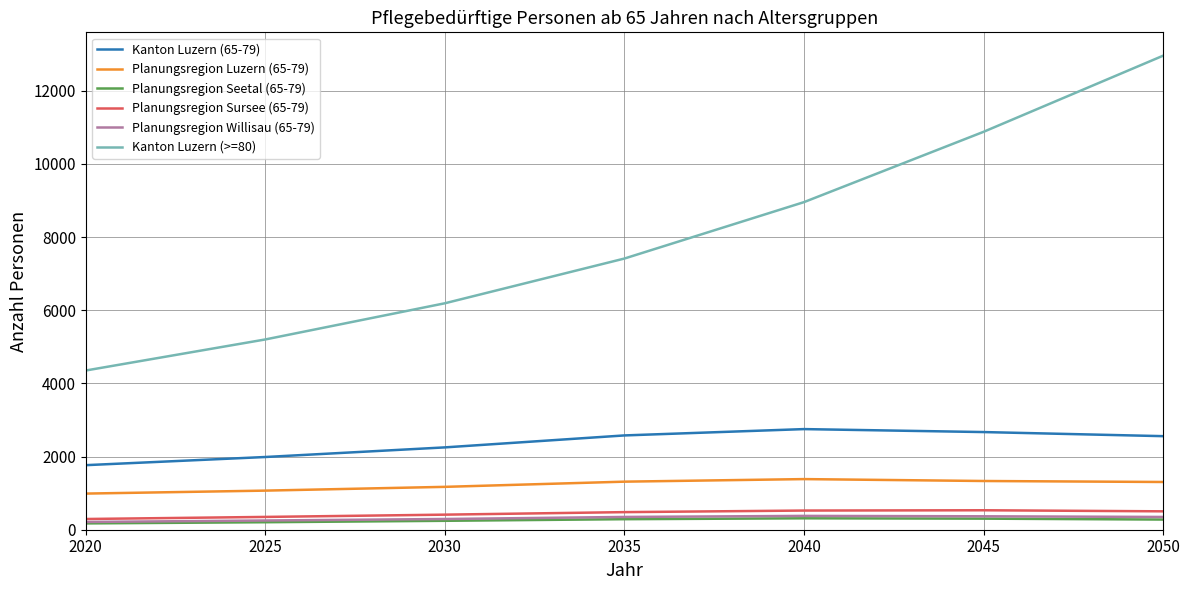

Is this an area chart (filled region under the line)?

No